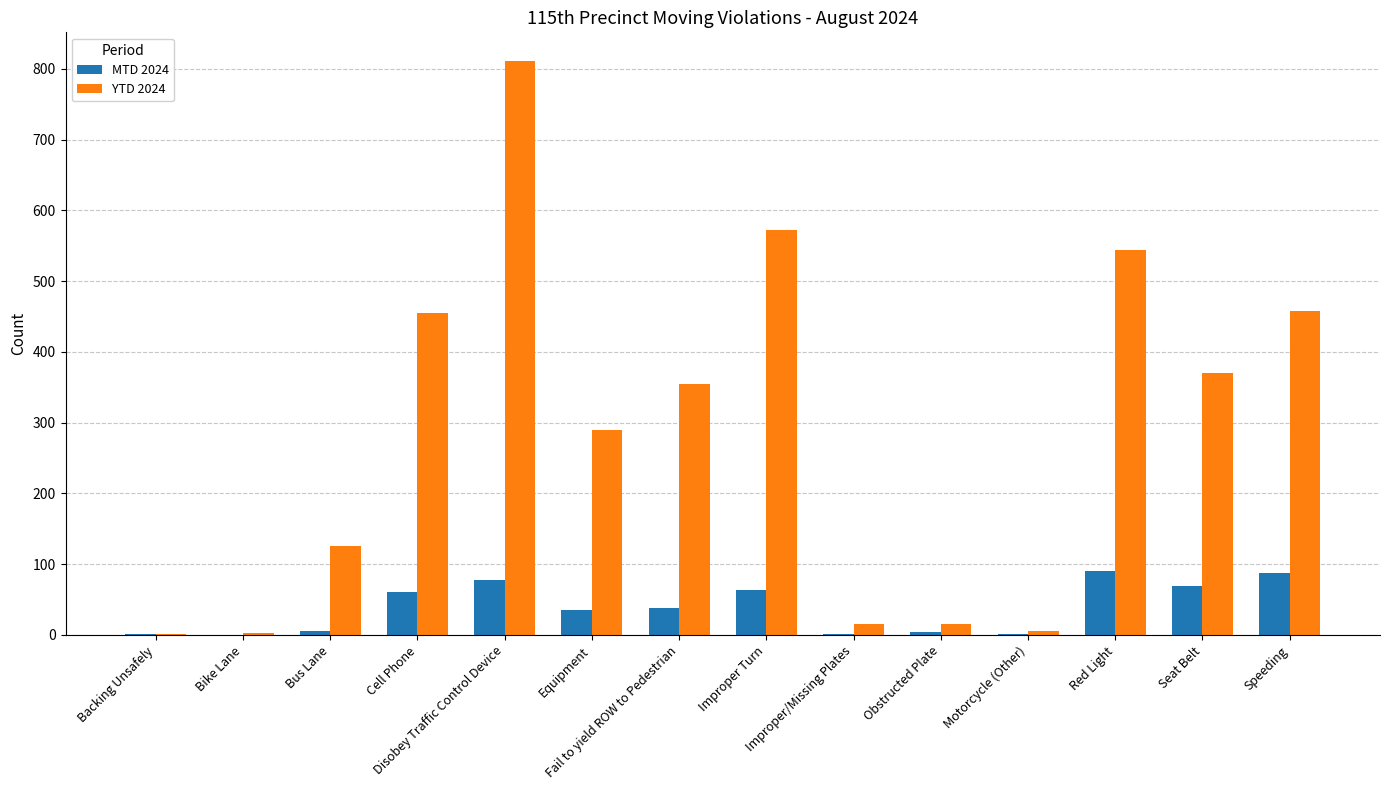

What is the maximum value shown in the chart?

811